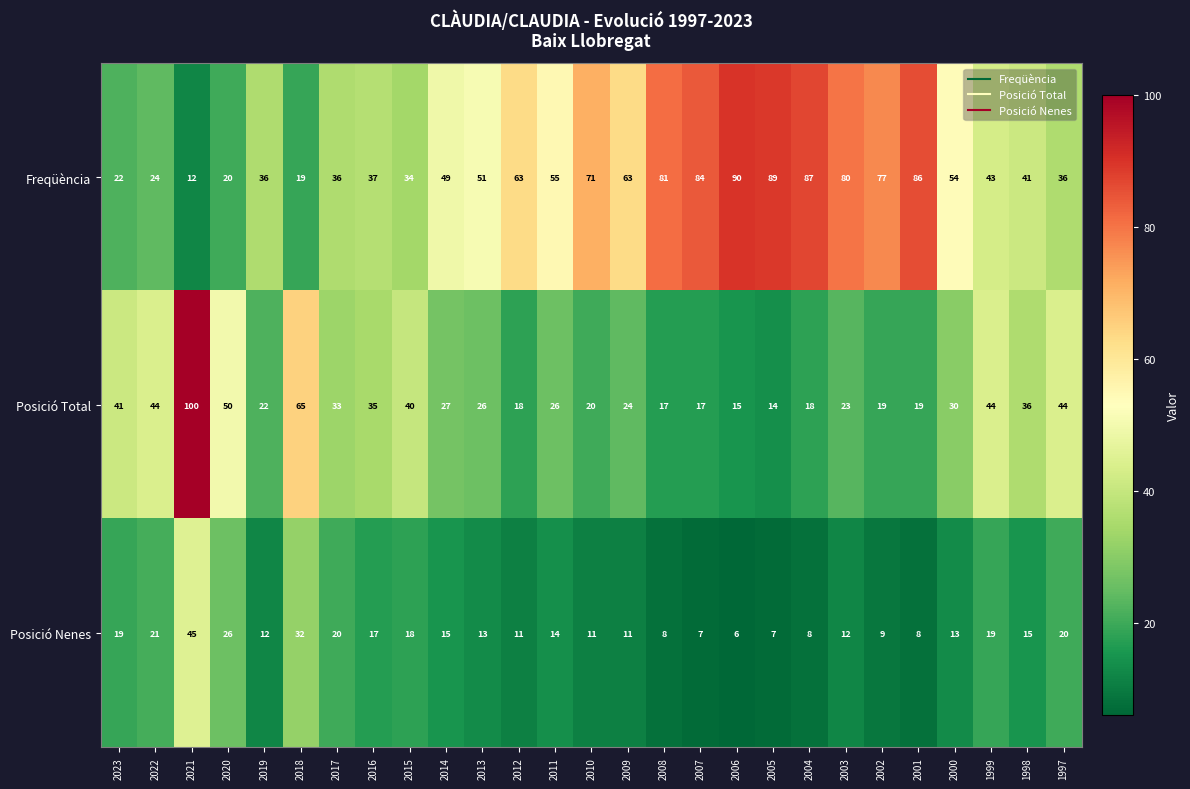

Is the value of Posició Nenes at 2011 greater than the value of Posició Total at 2002?

No